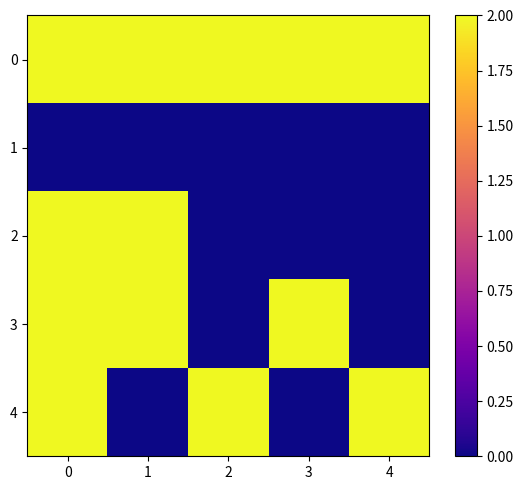

How many data points does each series have?

5